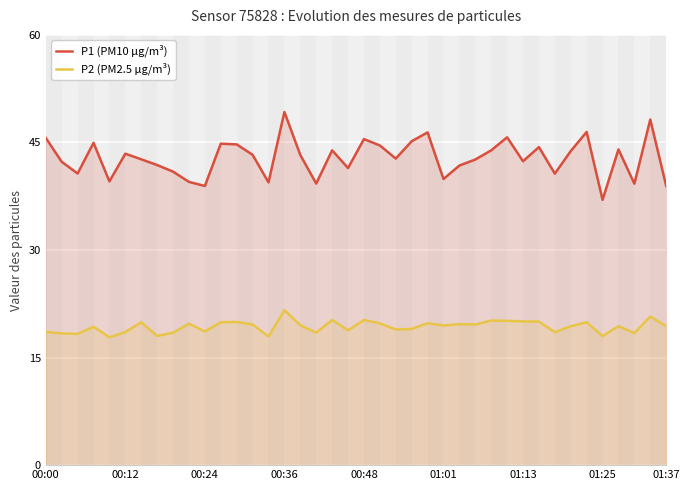

What is the sum of all P1 (PM10 µg/m³) values?

1713.1